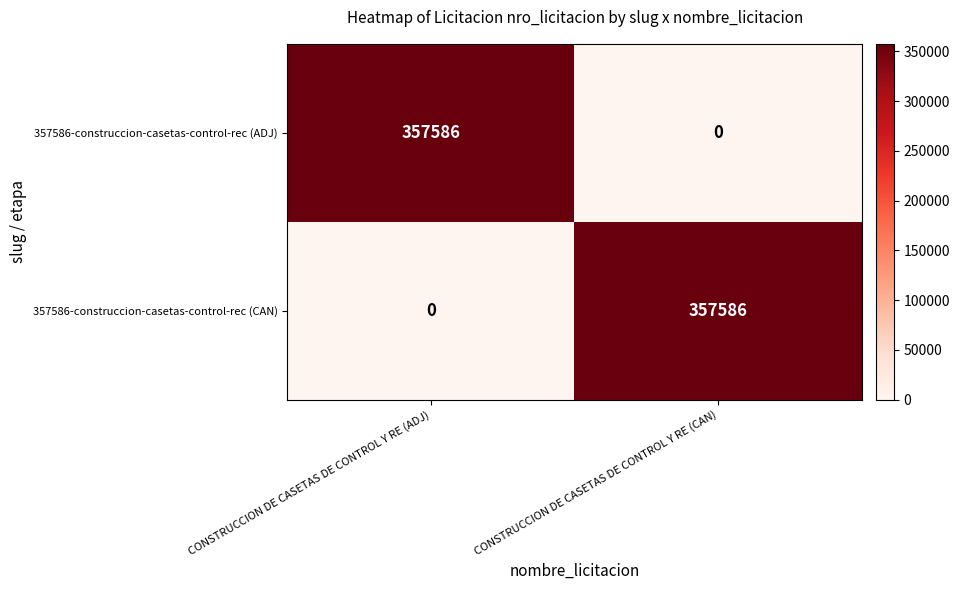

Reading right to left, what are all the values shown in this chart?

357586-construccion-casetas-control-rec (ADJ): 0	357586
357586-construccion-casetas-control-rec (CAN): 357586	0